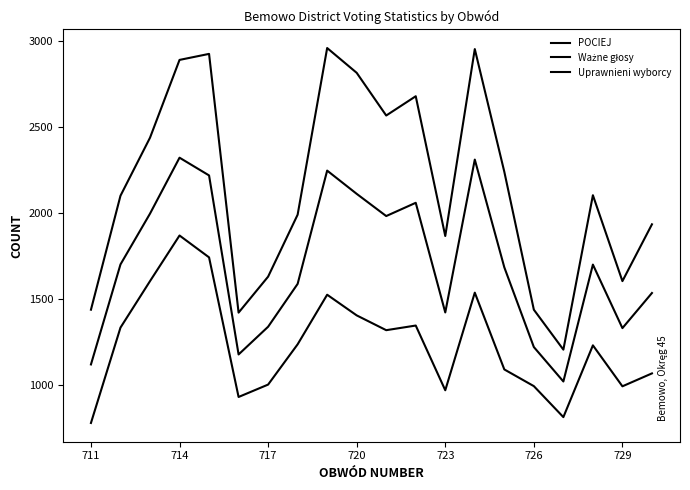

How many lines are shown in the chart?

3